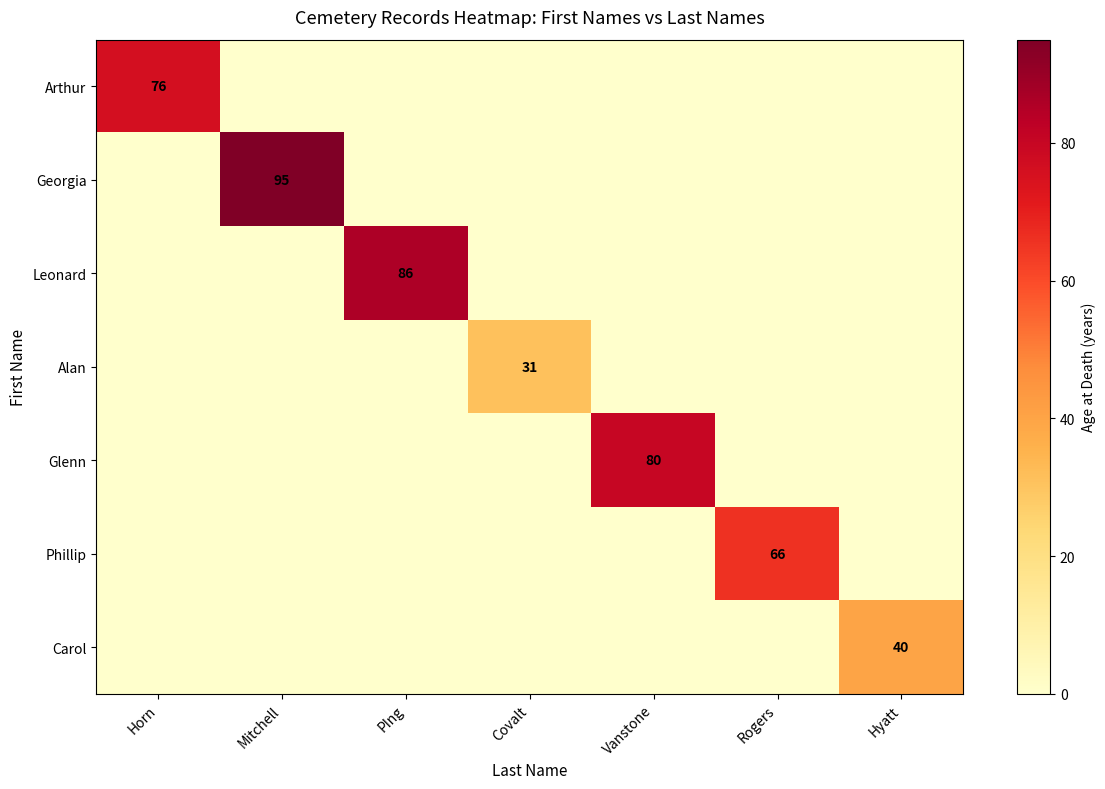

Which series has the largest total across all categories?

Georgia